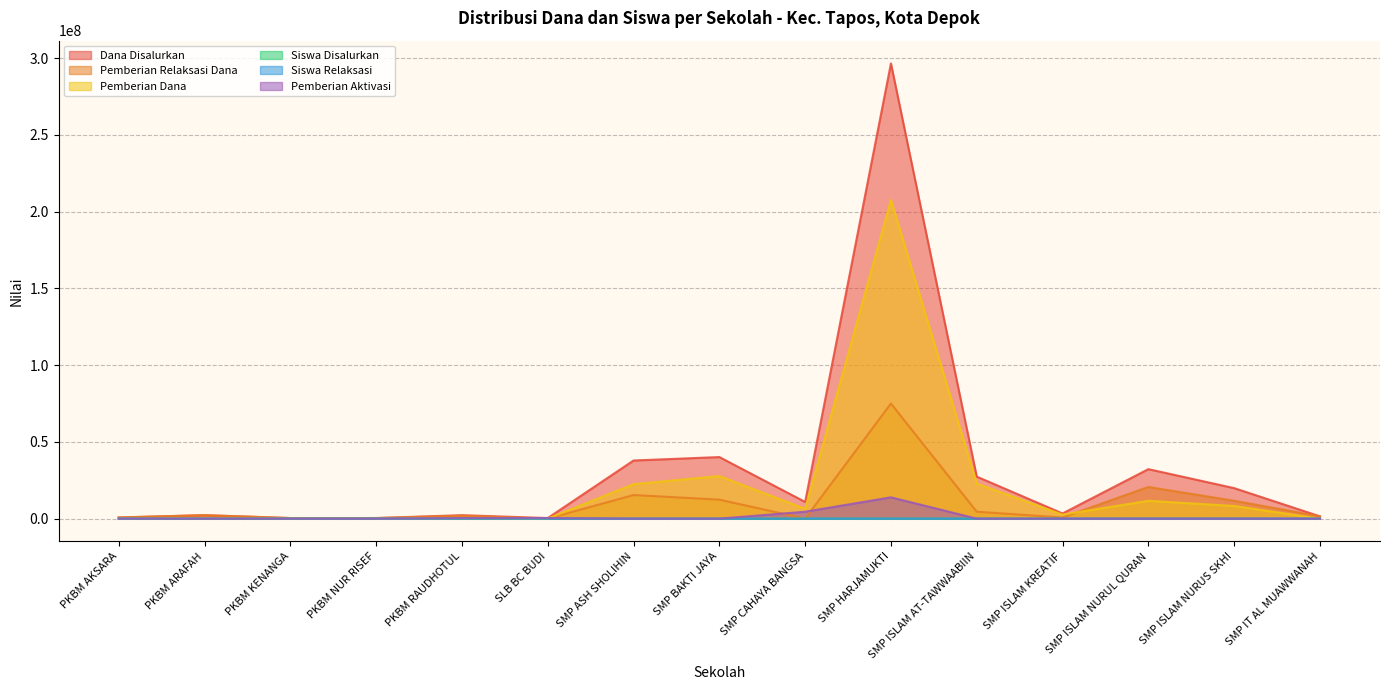

Which label corresponds to the largest value in the chart?

SMP HARJAMUKTI